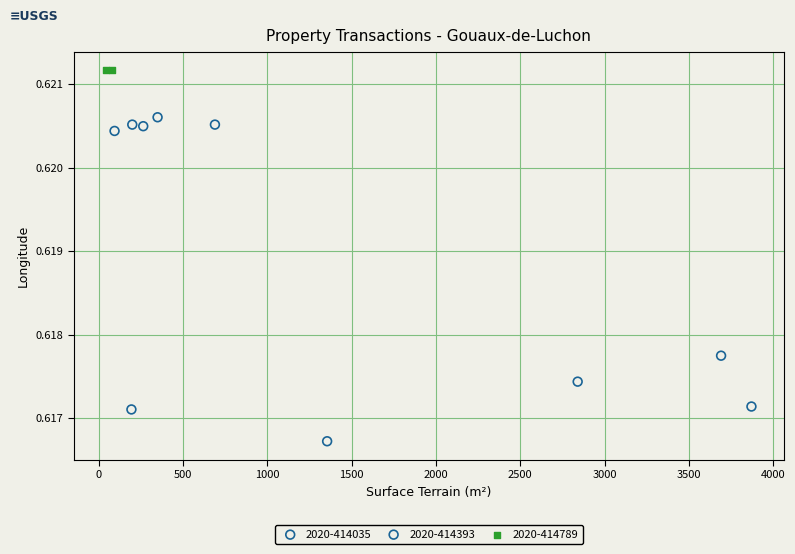

What are all the series names shown in the legend?

2020-414035, 2020-414393, 2020-414789